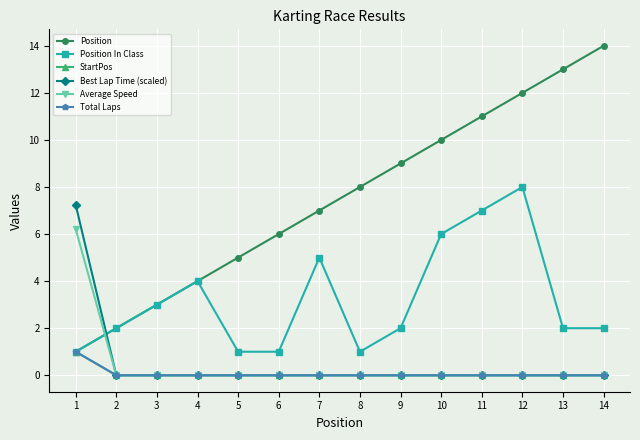

At which category is the sum across all series the highest?

12